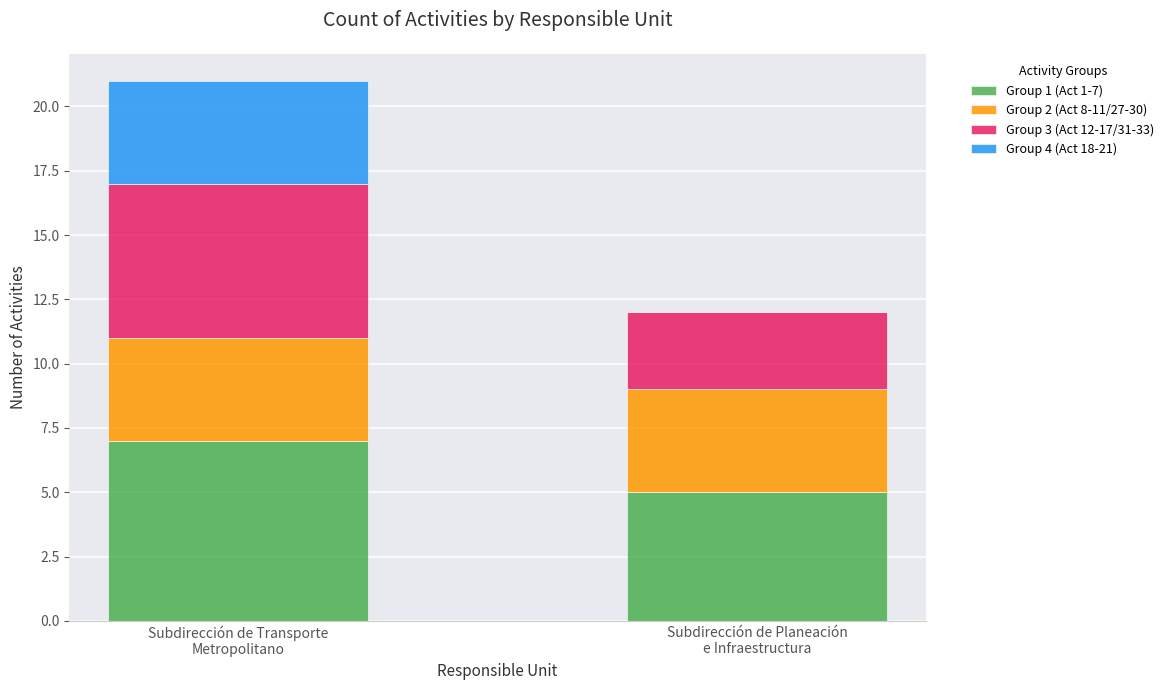

What is the highest value of the Group 1 (Act 1-7) series?

7